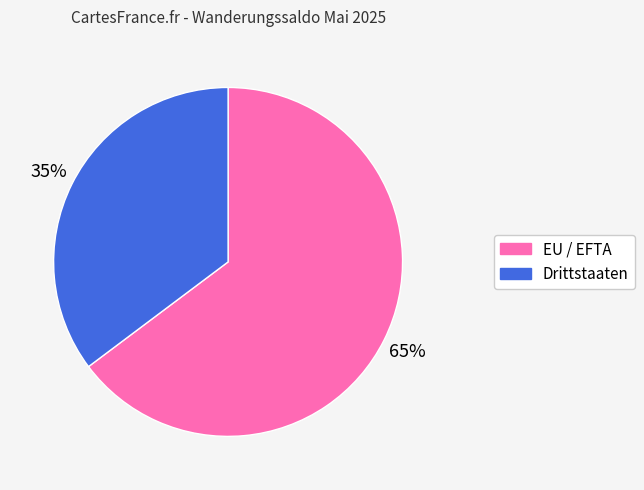

Do EU / EFTA and Drittstaaten together represent more than half of the pie?

Yes